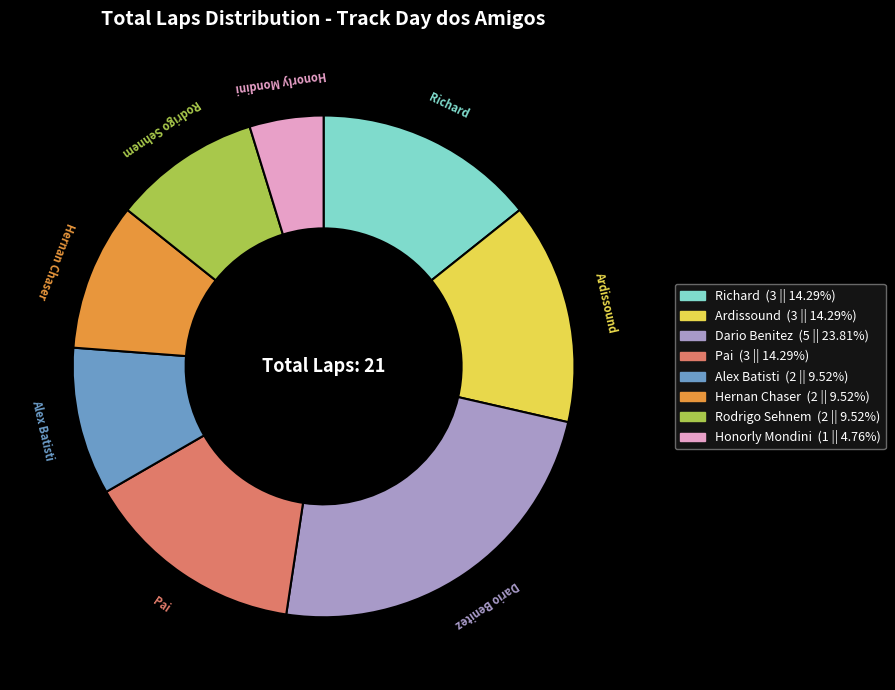

What is the ratio of the value at Hernan Chaser to the value at Honorly Mondini?

2.0